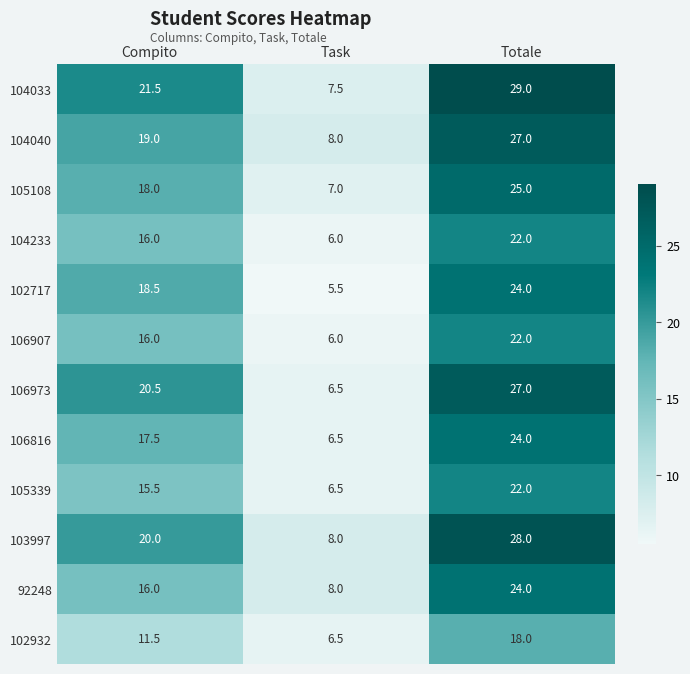

What is the difference between the maximum and second lowest values in the 103997 series?

8.0